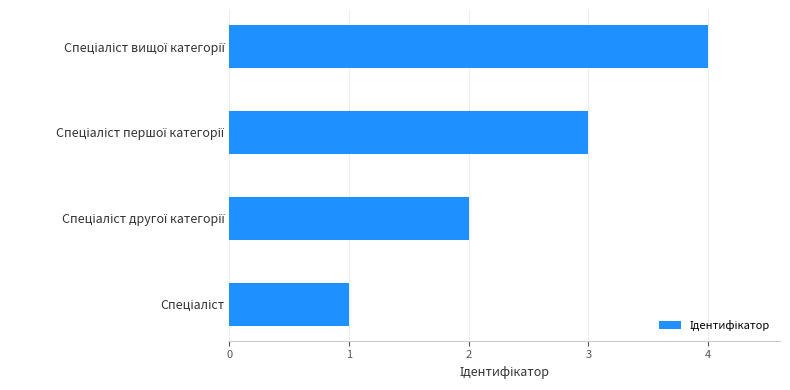

What is the greatest value displayed?

4